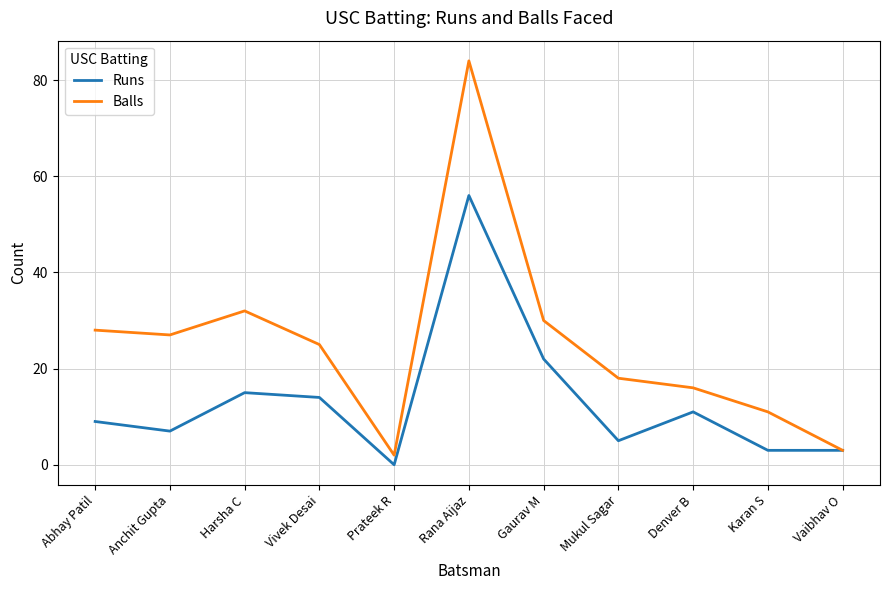

Reading left to right, list all the values displayed in this chart.

Runs: Abhay Patil=9	Anchit Gupta=7	Harsha C=15	Vivek Desai=14	Prateek R=0	Rana Aijaz=56	Gaurav M=22	Mukul Sagar=5	Denver B=11	Karan S=3	Vaibhav O=3
Balls: Abhay Patil=28	Anchit Gupta=27	Harsha C=32	Vivek Desai=25	Prateek R=2	Rana Aijaz=84	Gaurav M=30	Mukul Sagar=18	Denver B=16	Karan S=11	Vaibhav O=3